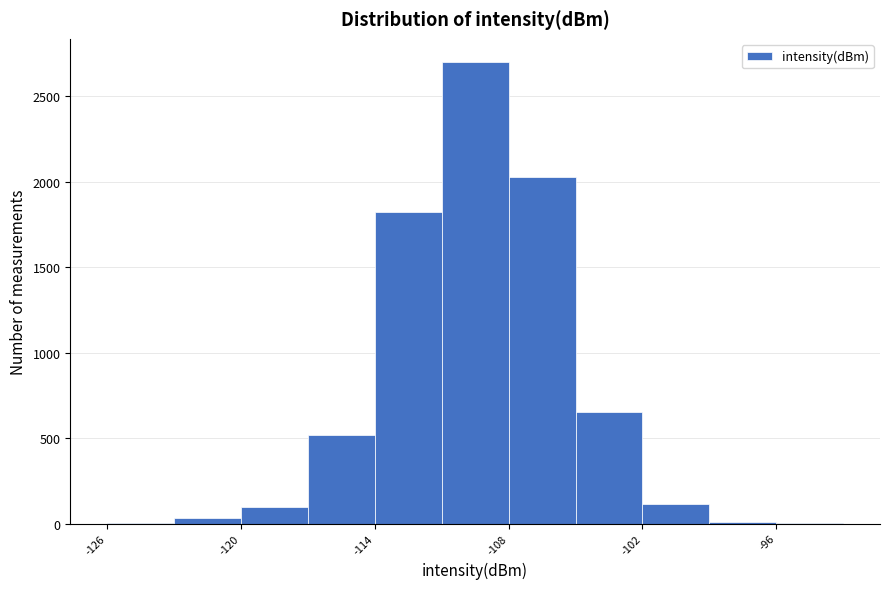

Read against the x-axis, roughly where is the centre of the tallest bar?

-109